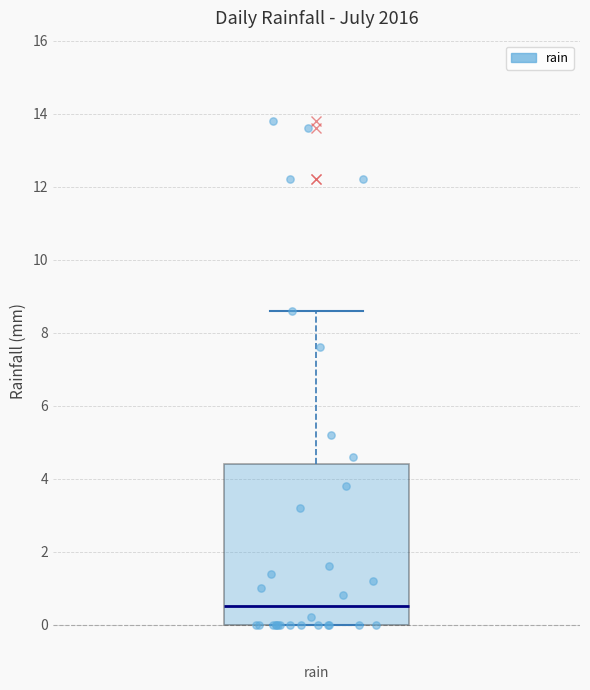

Where is the lower edge of the box for rain on the y-axis? The values are not printed on the chart, so give them approximately, as read against the axis.

0.0